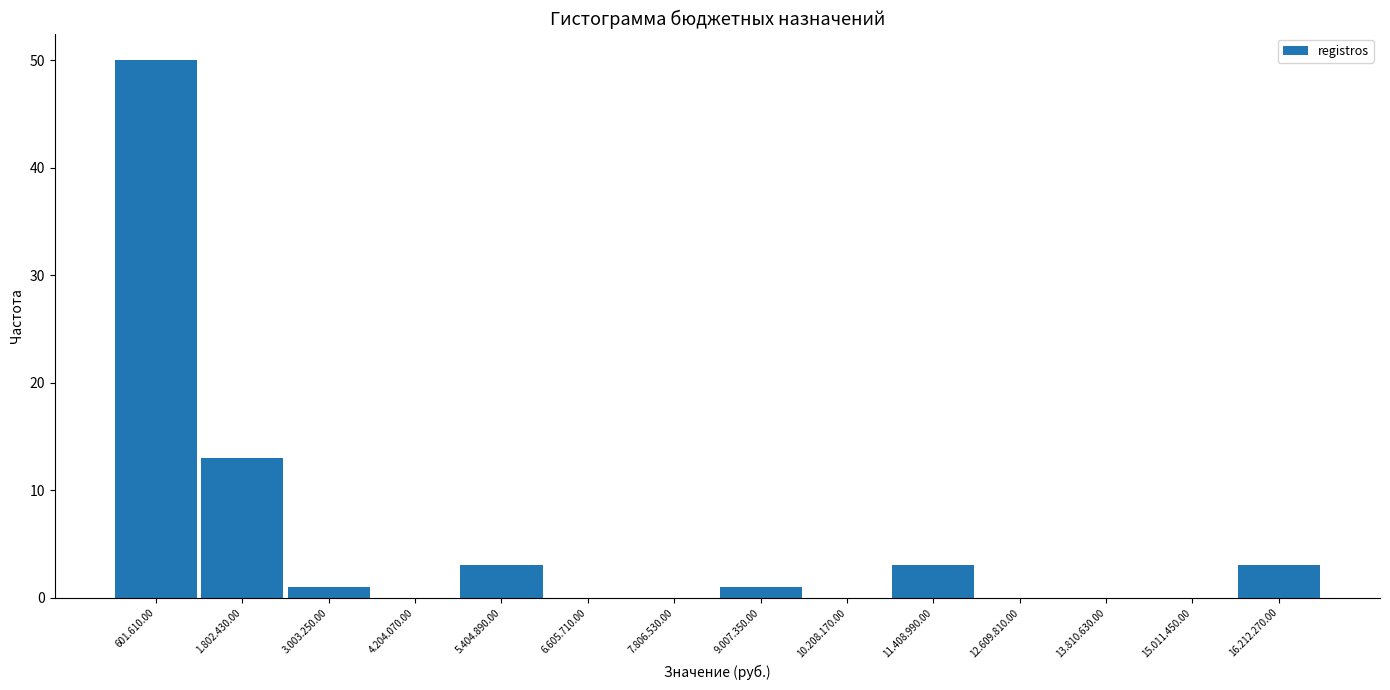

Reading right to left, list all the values displayed in this chart.

16.212.270.00=3	15.011.450.00=0	13.810.630.00=0	12.609.810.00=0	11.408.990.00=3	10.208.170.00=0	9.007.350.00=1	7.806.530.00=0	6.605.710.00=0	5.404.890.00=3	4.204.070.00=0	3.003.250.00=1	1.802.430.00=13	601.610.00=50